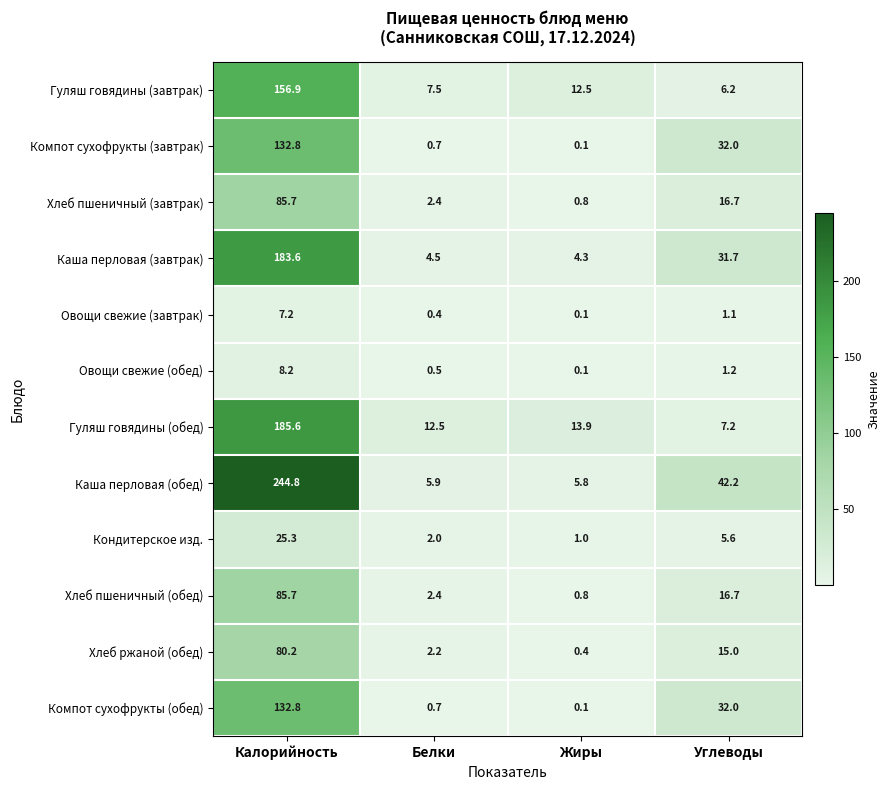

What is the difference between the second highest and minimum values in the Каша перловая (обед) series?

36.4